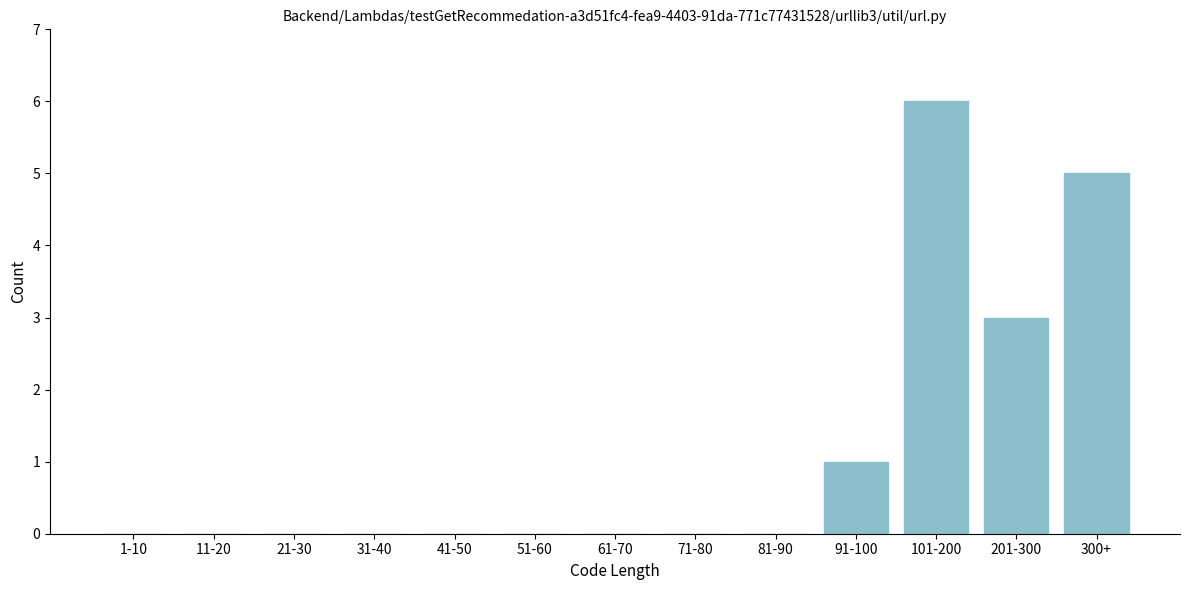

Reading left to right, extract all data points from this chart.

1-10=0	11-20=0	21-30=0	31-40=0	41-50=0	51-60=0	61-70=0	71-80=0	81-90=0	91-100=1	101-200=6	201-300=3	300+=5